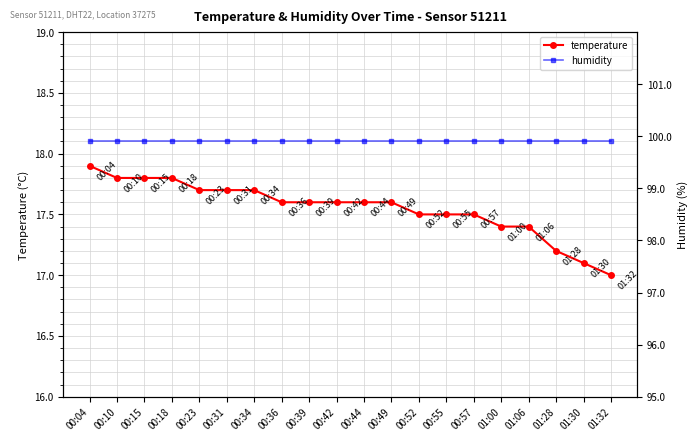

How many distinct data groups are displayed?

2